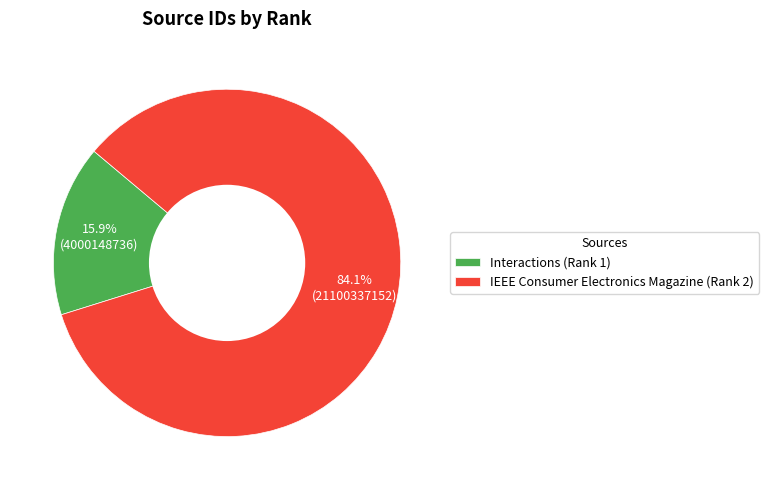

To the nearest percent, what is the difference between the largest and smallest slice percentages?

68%